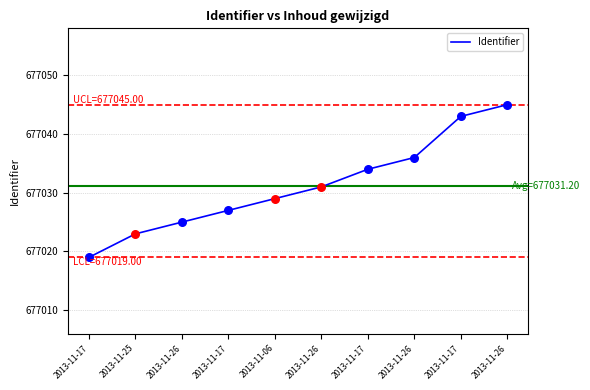

What is the change in value from 2013-11-25 to 2013-11-26?

+13